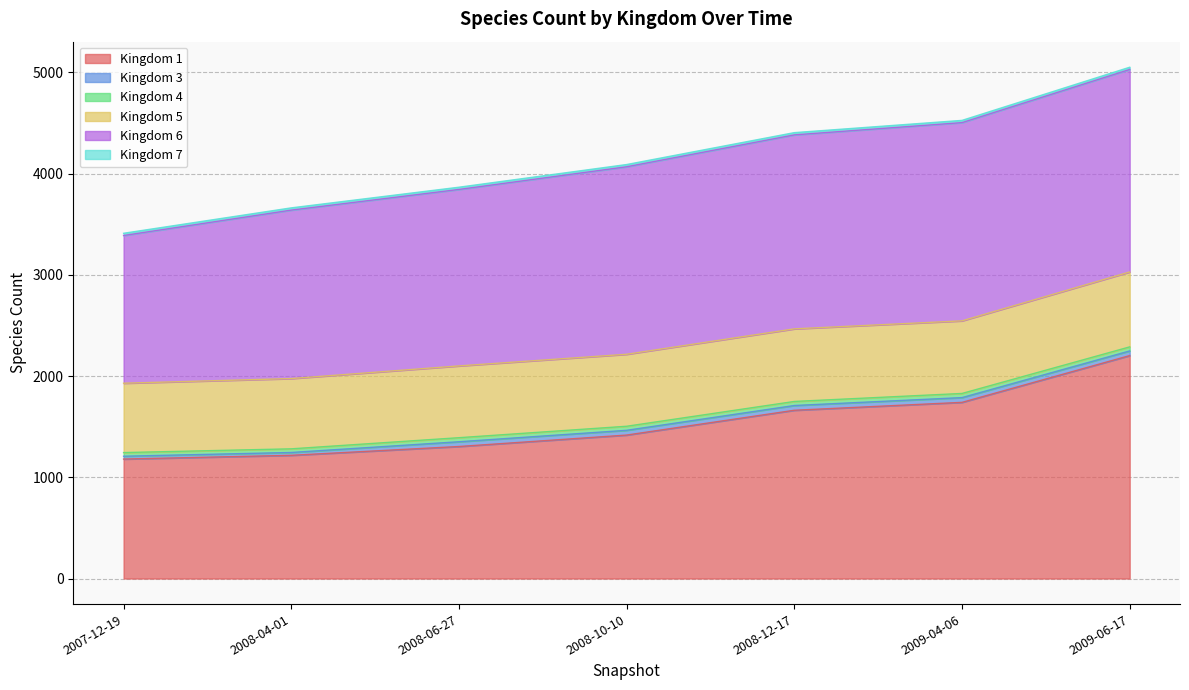

Reading left to right, transcribe all the data shown in this chart.

1: 2007-12-19=1180	2008-04-01=1217	2008-06-27=1304	2008-10-10=1417	2008-12-17=1662	2009-04-06=1740	2009-06-17=2202
3: 2007-12-19=28	2008-04-01=28	2008-06-27=47	2008-10-10=47	2008-12-17=47	2009-04-06=47	2009-06-17=46
4: 2007-12-19=36	2008-04-01=36	2008-06-27=40	2008-10-10=40	2008-12-17=40	2009-04-06=41	2009-06-17=40
5: 2007-12-19=685	2008-04-01=694	2008-06-27=709	2008-10-10=711	2008-12-17=717	2009-04-06=717	2009-06-17=740
6: 2007-12-19=1459	2008-04-01=1664	2008-06-27=1743	2008-10-10=1852	2008-12-17=1916	2009-04-06=1958	2009-06-17=2000
7: 2007-12-19=22	2008-04-01=22	2008-06-27=22	2008-10-10=22	2008-12-17=22	2009-04-06=22	2009-06-17=22